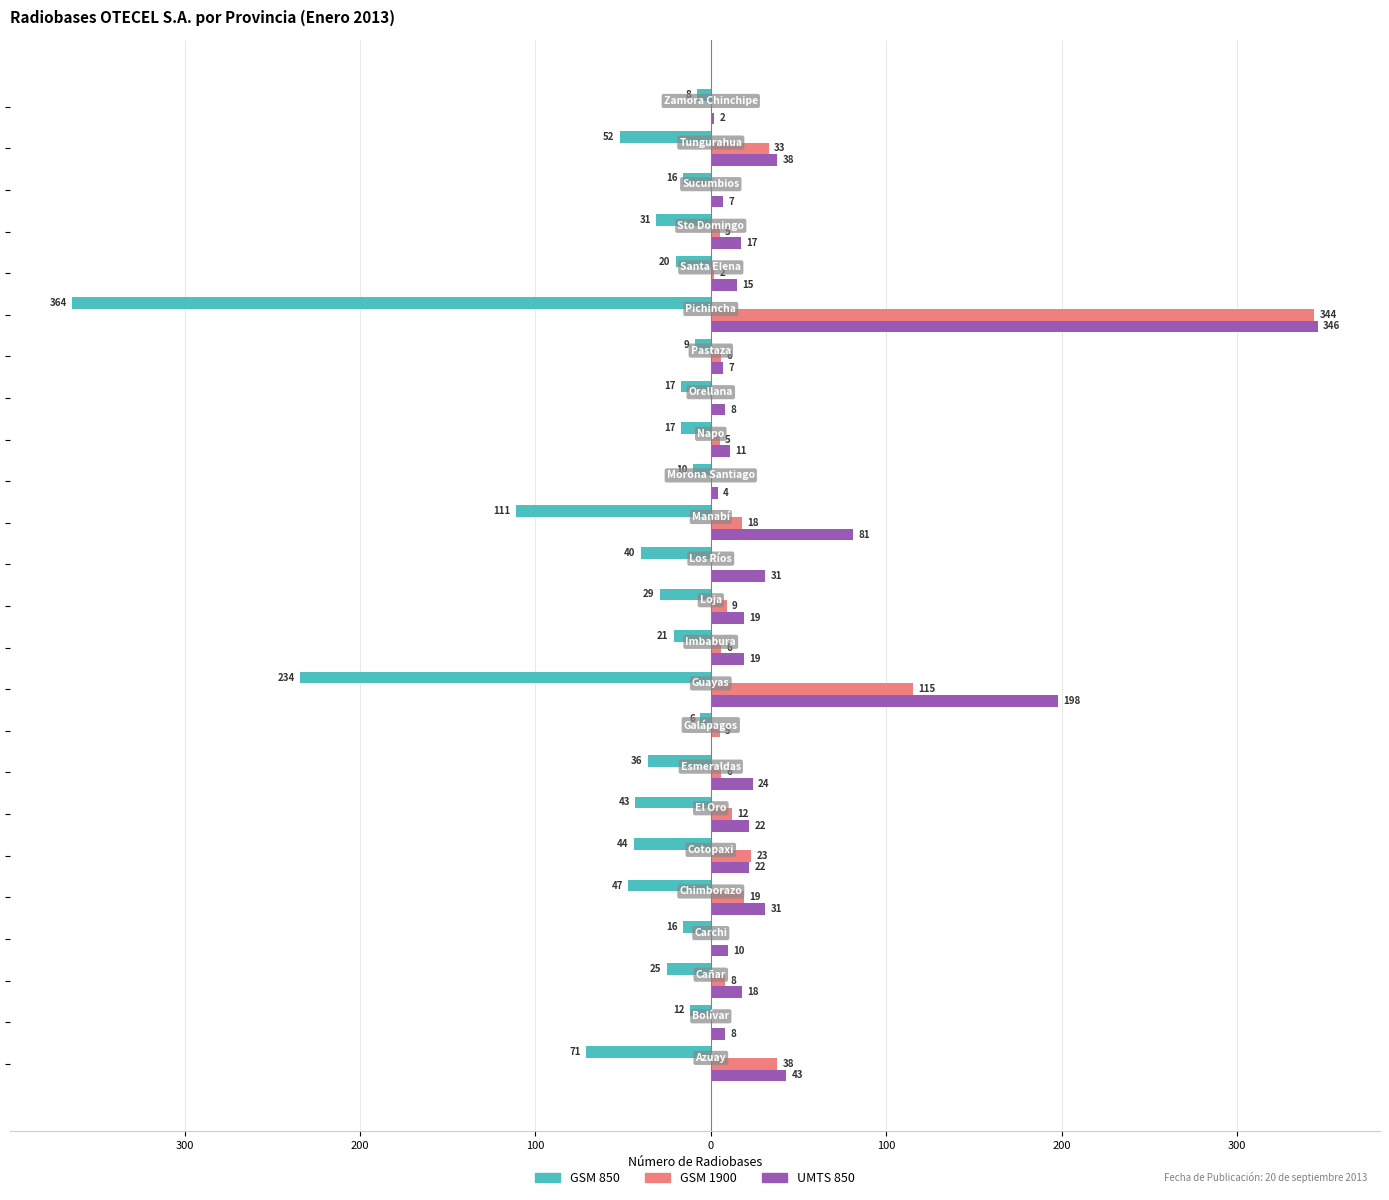

What is the value of the GSM 850 bar at the 21st from the left?

-31